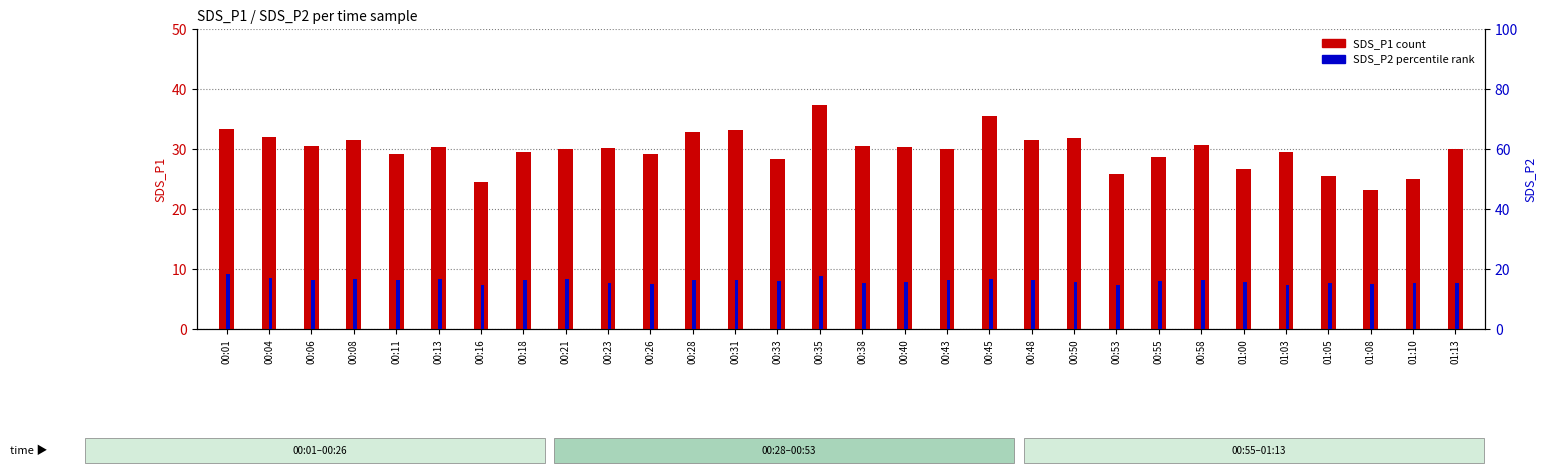

At which label does SDS_P2 first exceed 16?

00:01